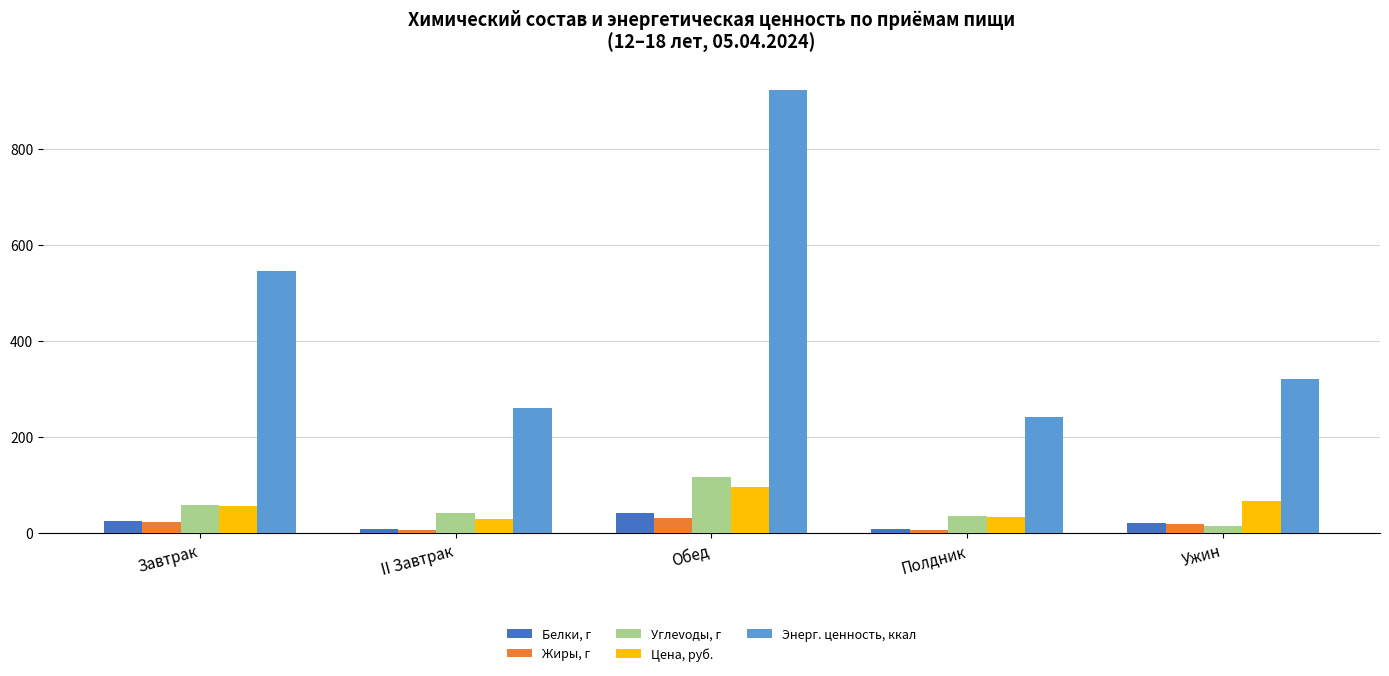

What is the average value of the Жиры, г series?

17.2